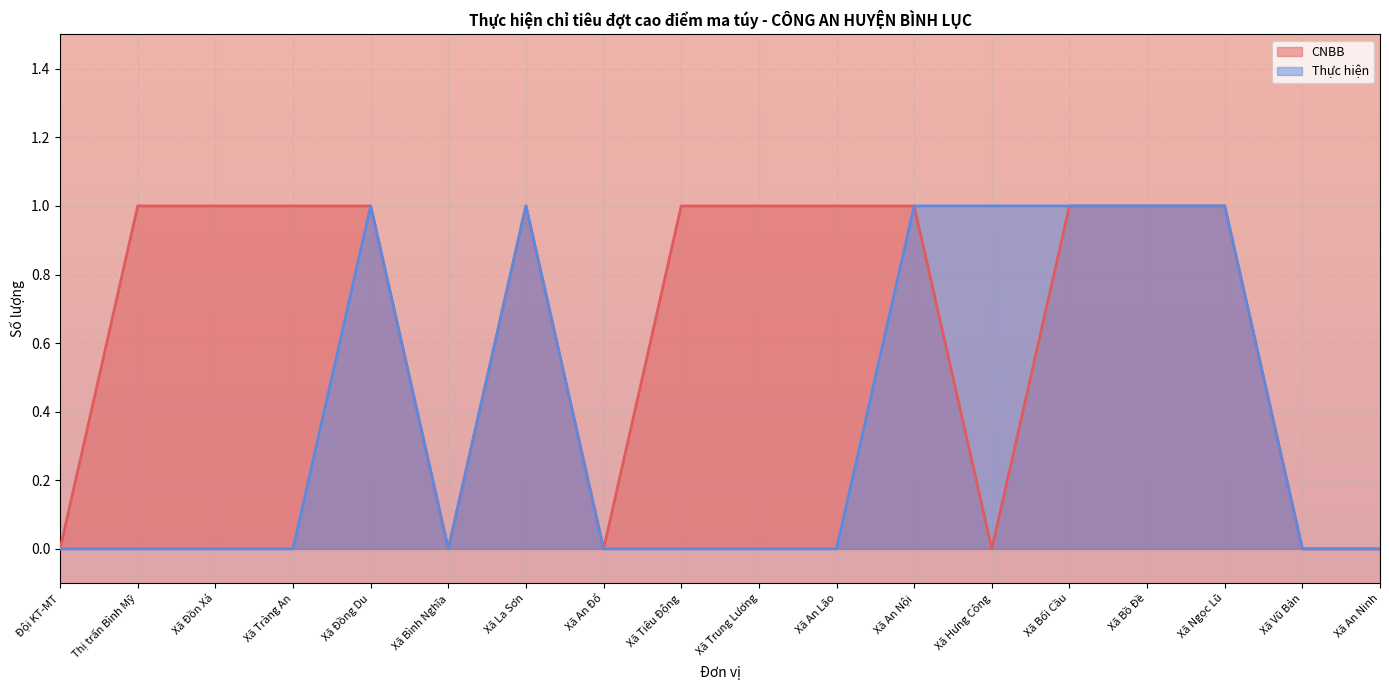

How many interior local valleys does the CNBB series have?

3